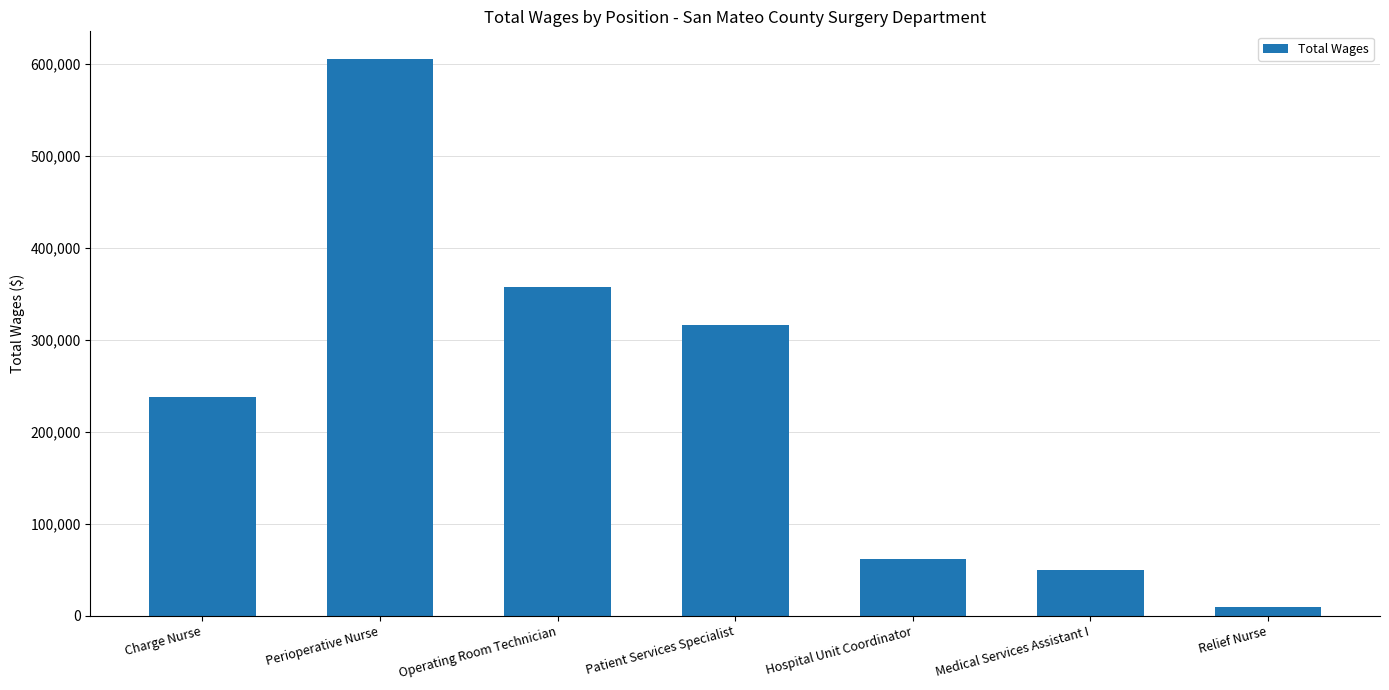

How many series are shown in this chart?

1